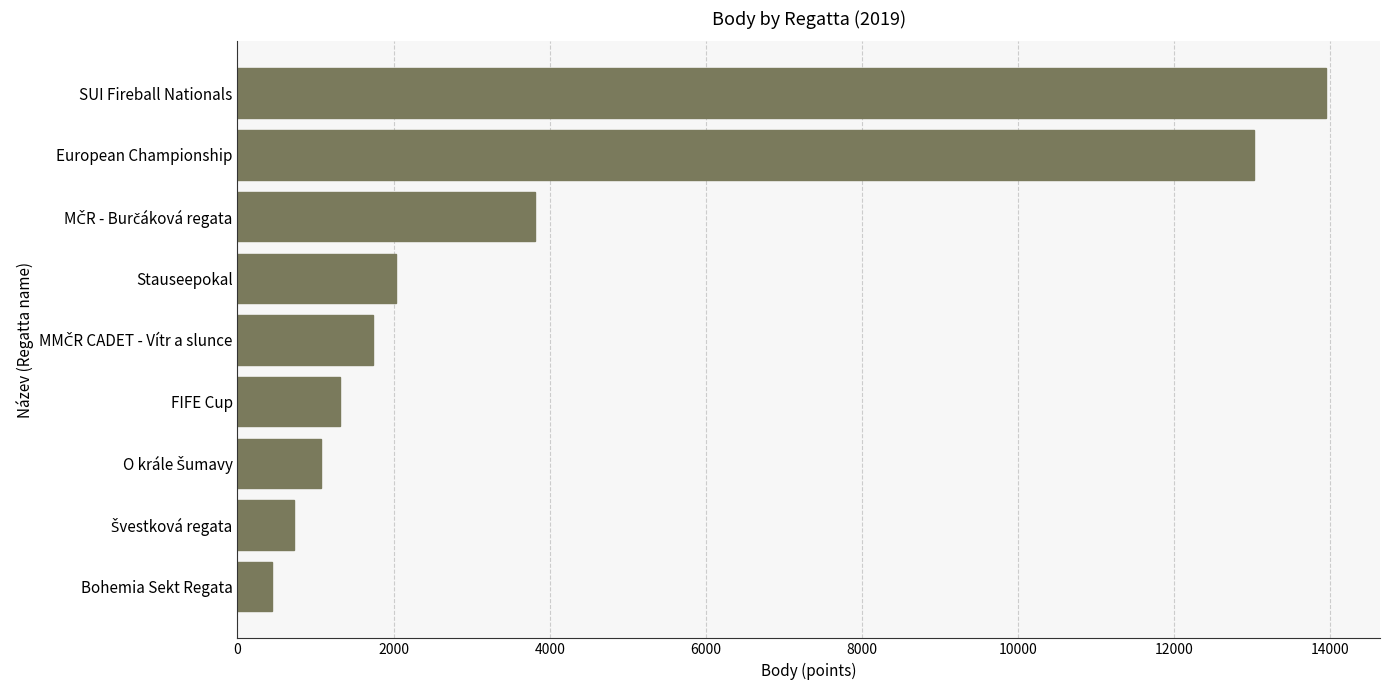

Does the chart contain any negative values?

No